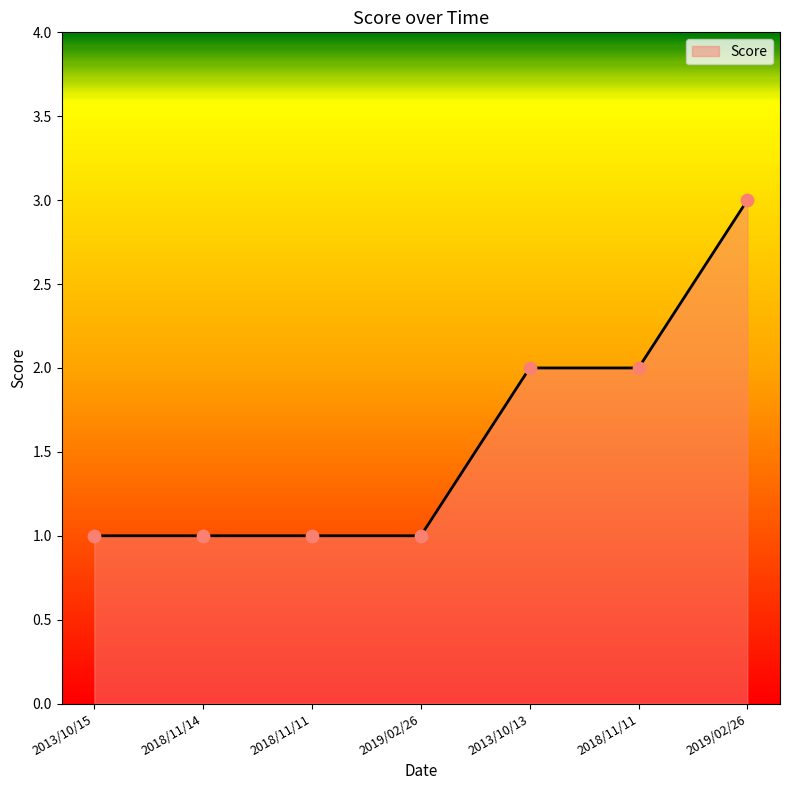

Which has a higher value, 2018/11/14 or 2019/02/26?

2019/02/26